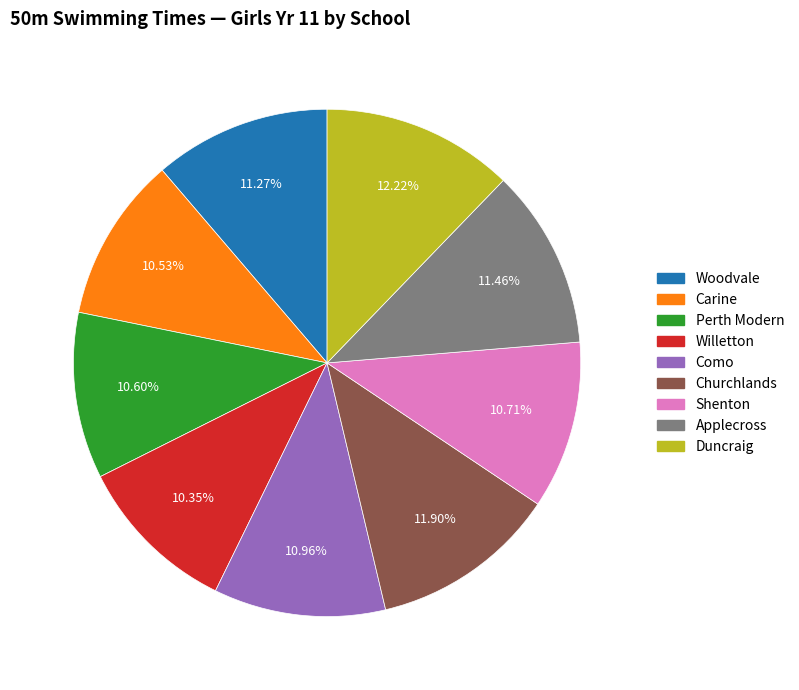

What is the ratio of the value at Churchlands to the value at Applecross?

1.0